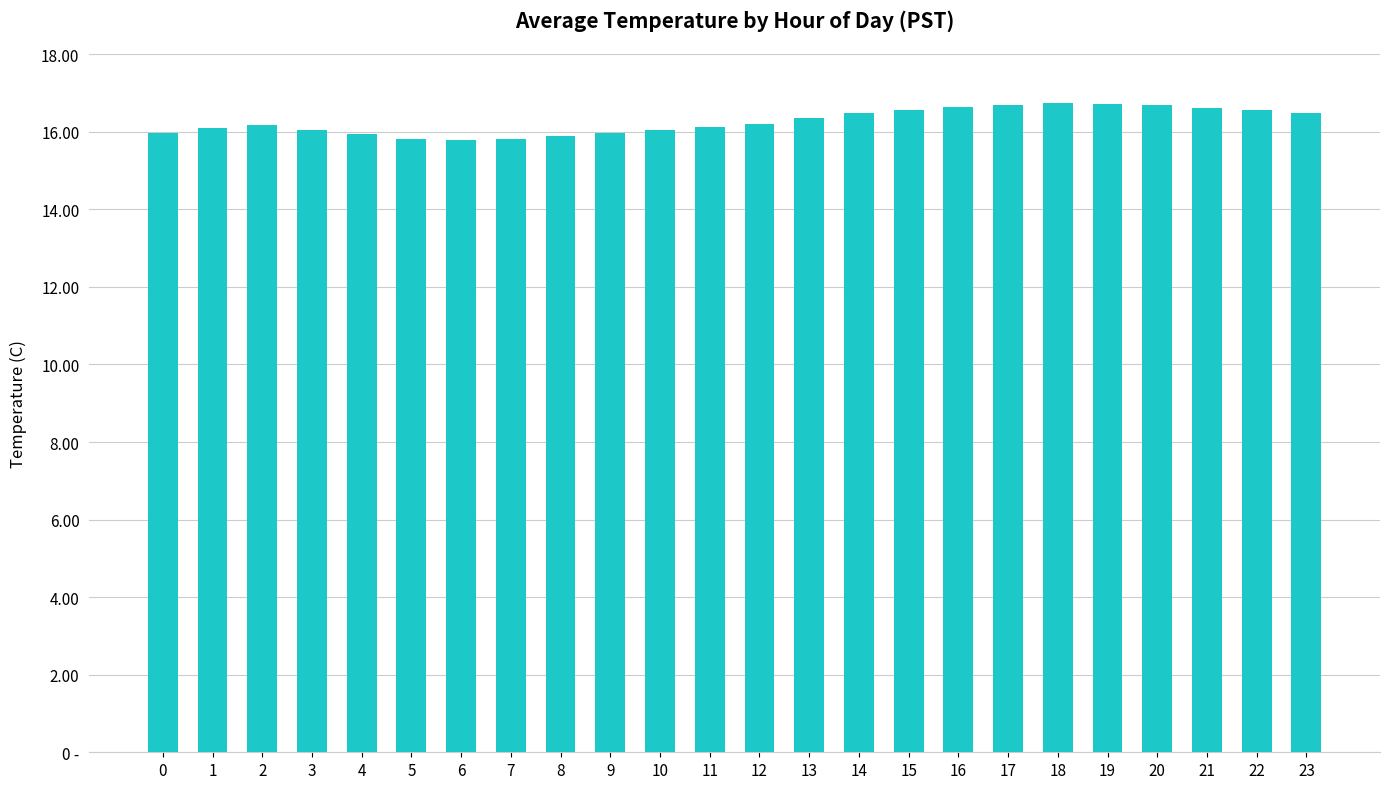

What is the average value?

16.3